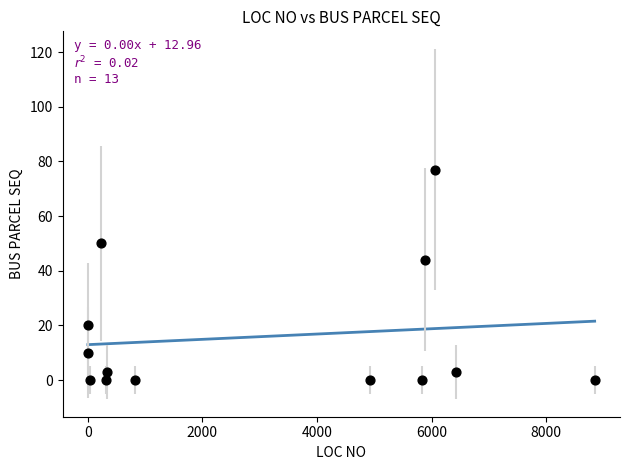

What Y value in the scatter plot is closest to 38?

44